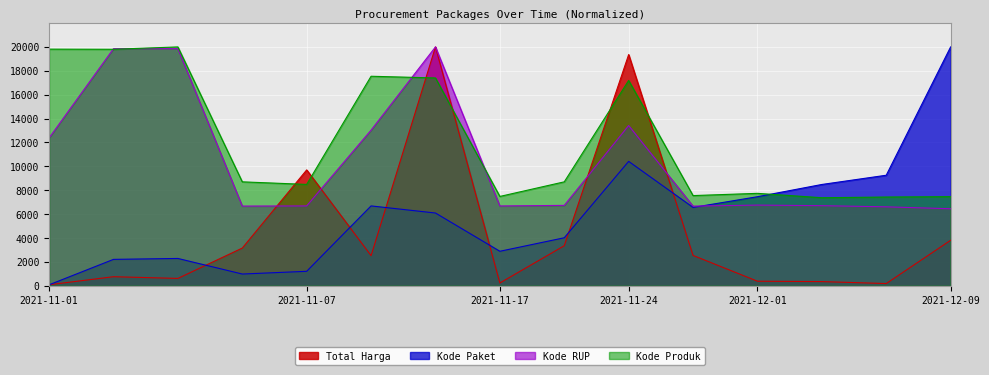

Rank the series by their average value, from lowest to highest.

Total Harga, Kode Paket, Kode RUP, Kode Produk